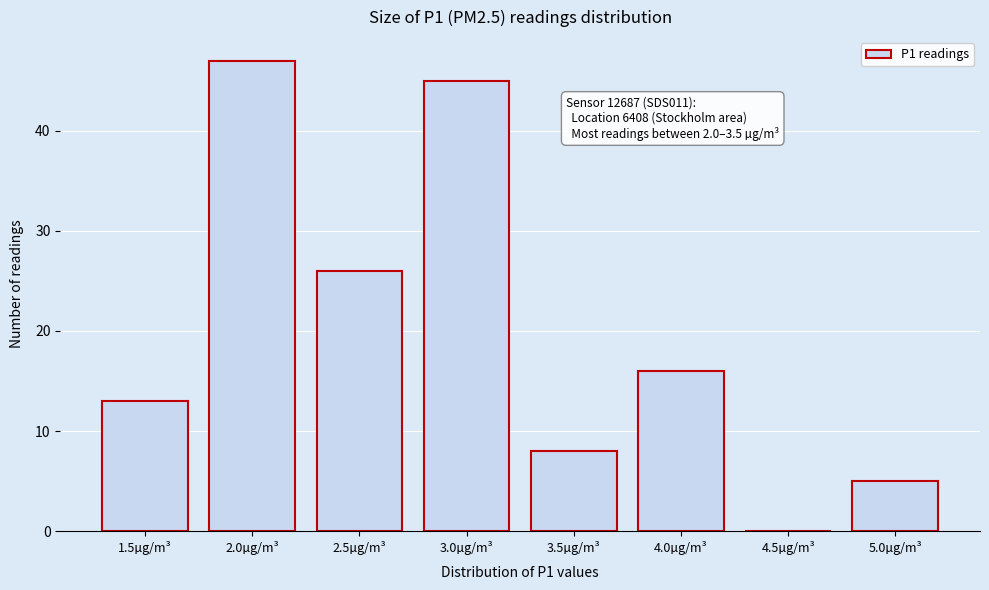

Reading left to right, extract all data points from this chart.

1.5µg/m³=13	2.0µg/m³=47	2.5µg/m³=26	3.0µg/m³=45	3.5µg/m³=8	4.0µg/m³=16	4.5µg/m³=0	5.0µg/m³=5